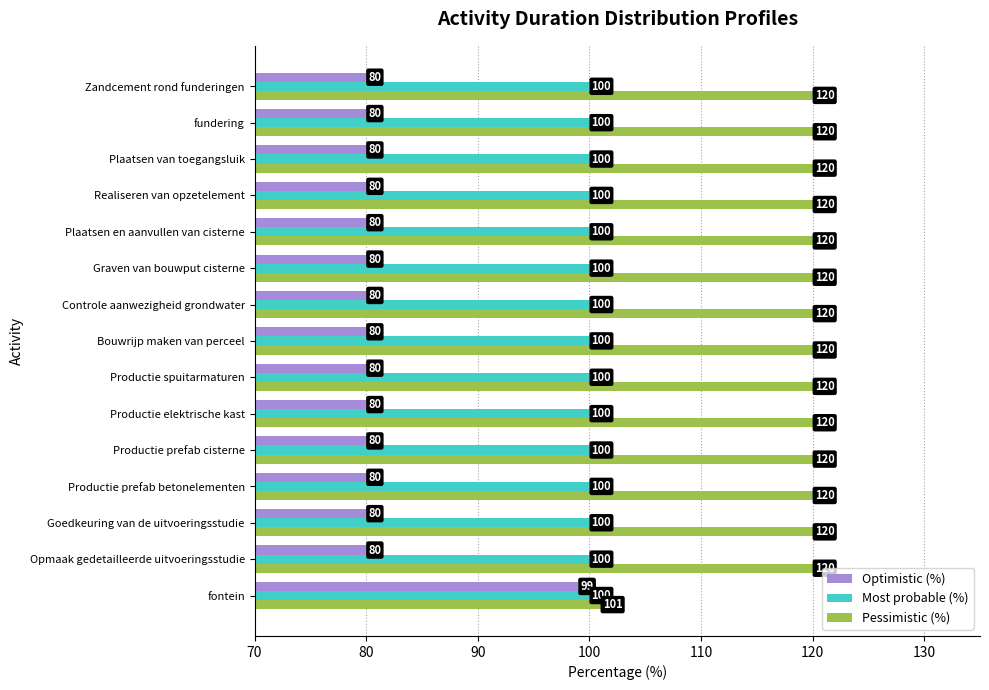

List the series in order of their peak value, highest first.

Pessimistic (%), Most probable (%), Optimistic (%)